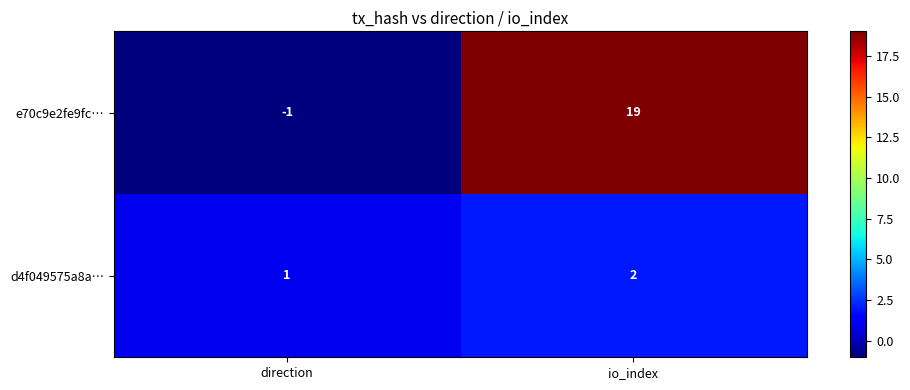

Rank the series at io_index from highest to lowest value.

e70c9e2fe9fc…, d4f049575a8a…